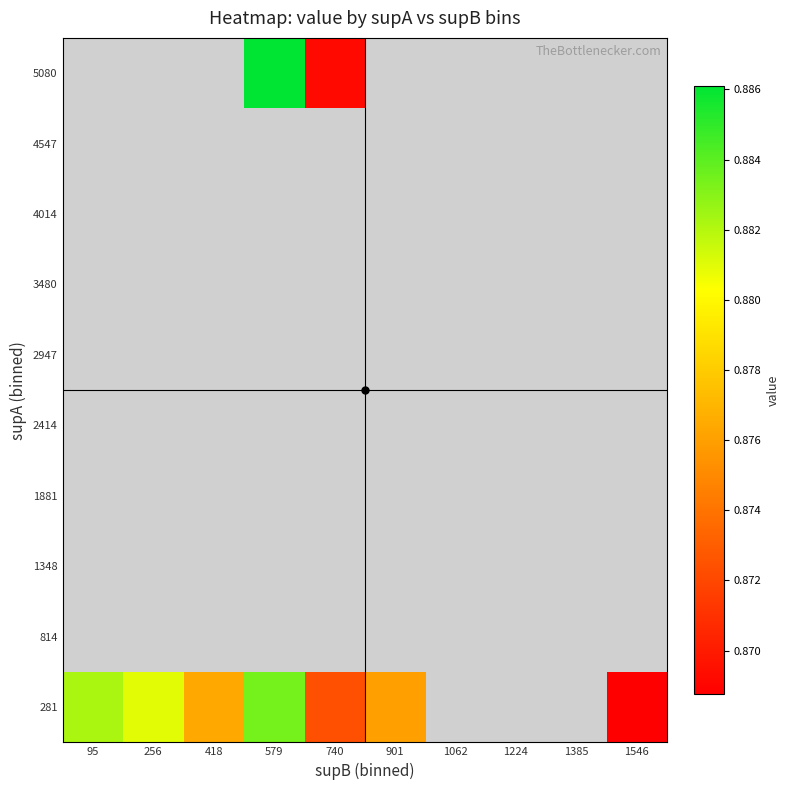

Which category has the highest value across all series?

579